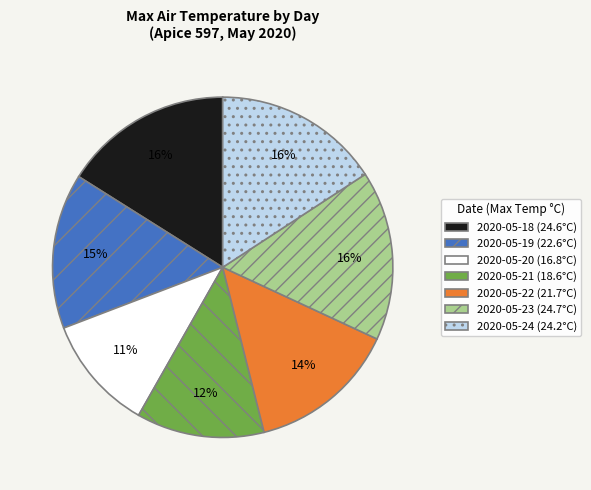

To the nearest percent, what is the average slice percentage?

14%